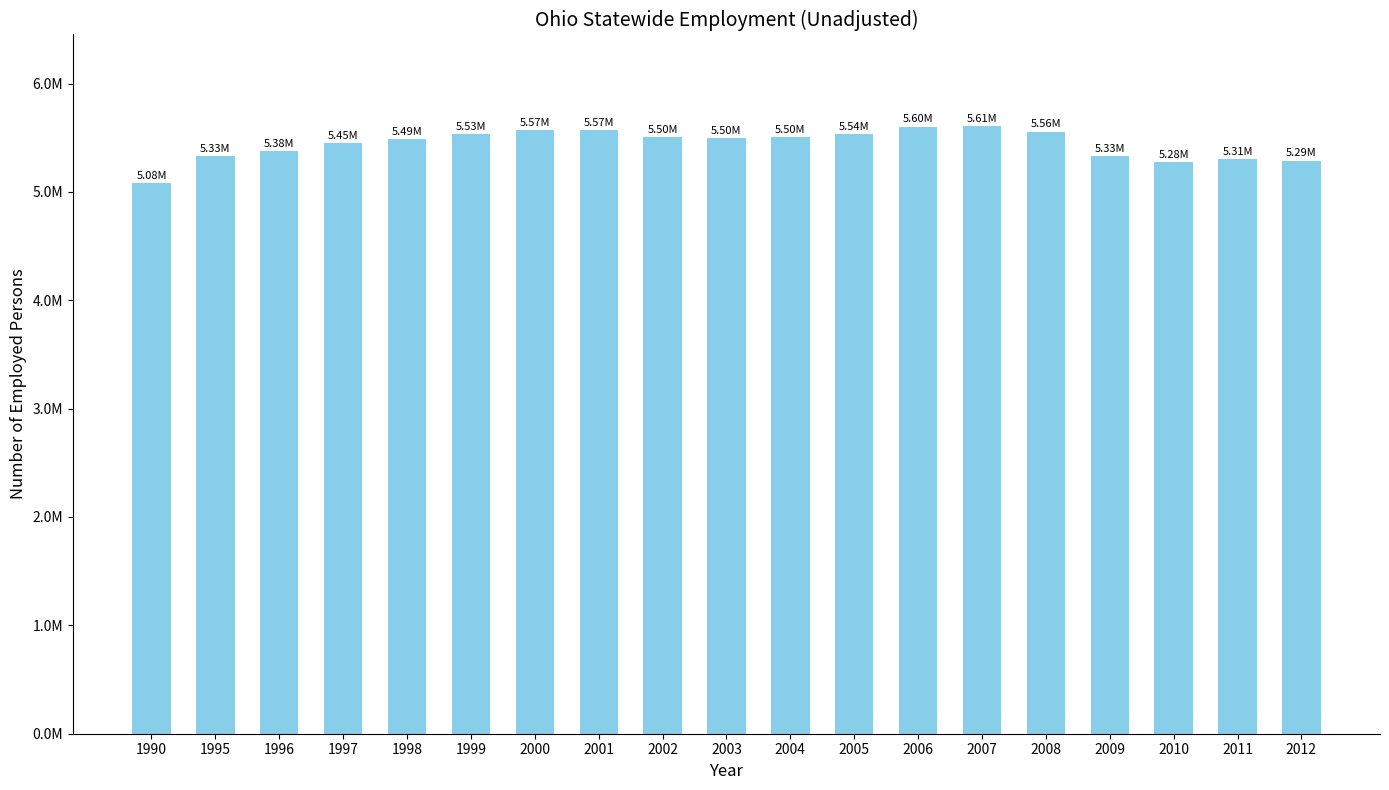

Are the bars grouped side by side (vs. stacked)?

No